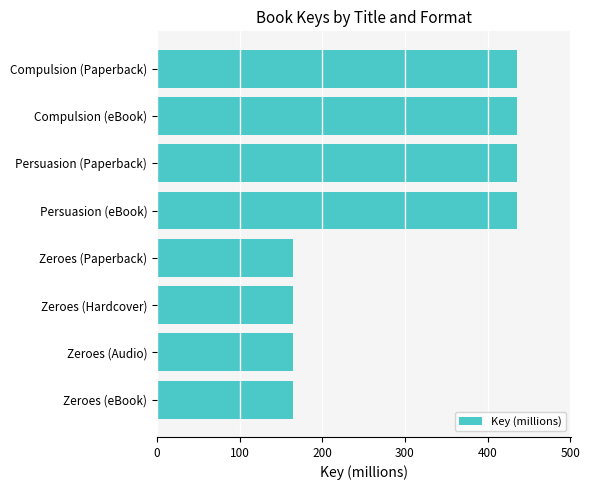

What is the maximum value shown in the chart?

436.0